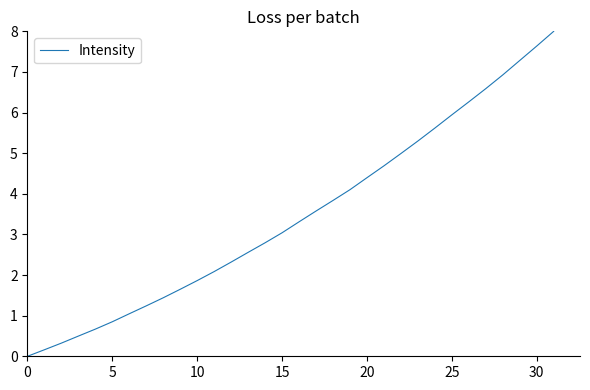

Does the chart display data point markers on the line(s)?

No